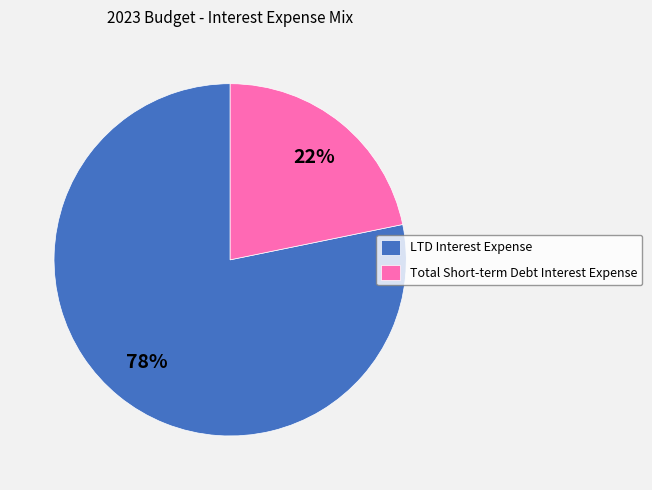

Combined, do Total Short-term Debt Interest Expense and LTD Interest Expense account for over 50%?

Yes